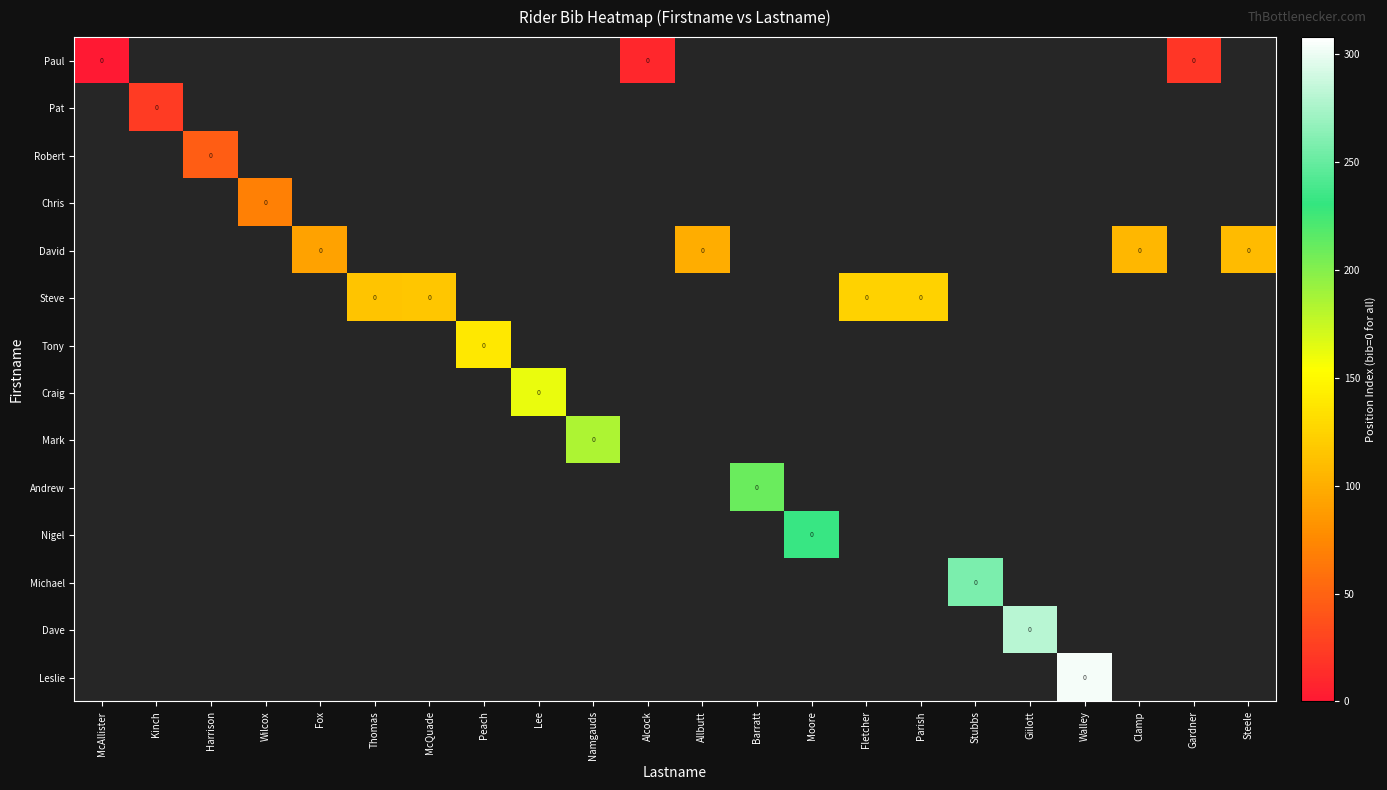

What is the minimum value shown in the chart?

-1